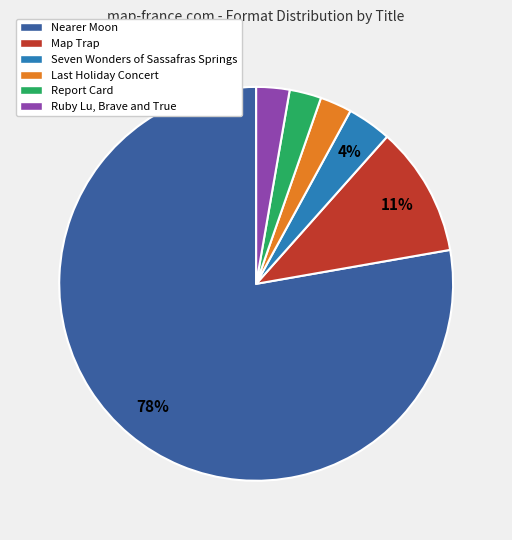

What percentage is the Report Card slice, to the nearest percent?

3%